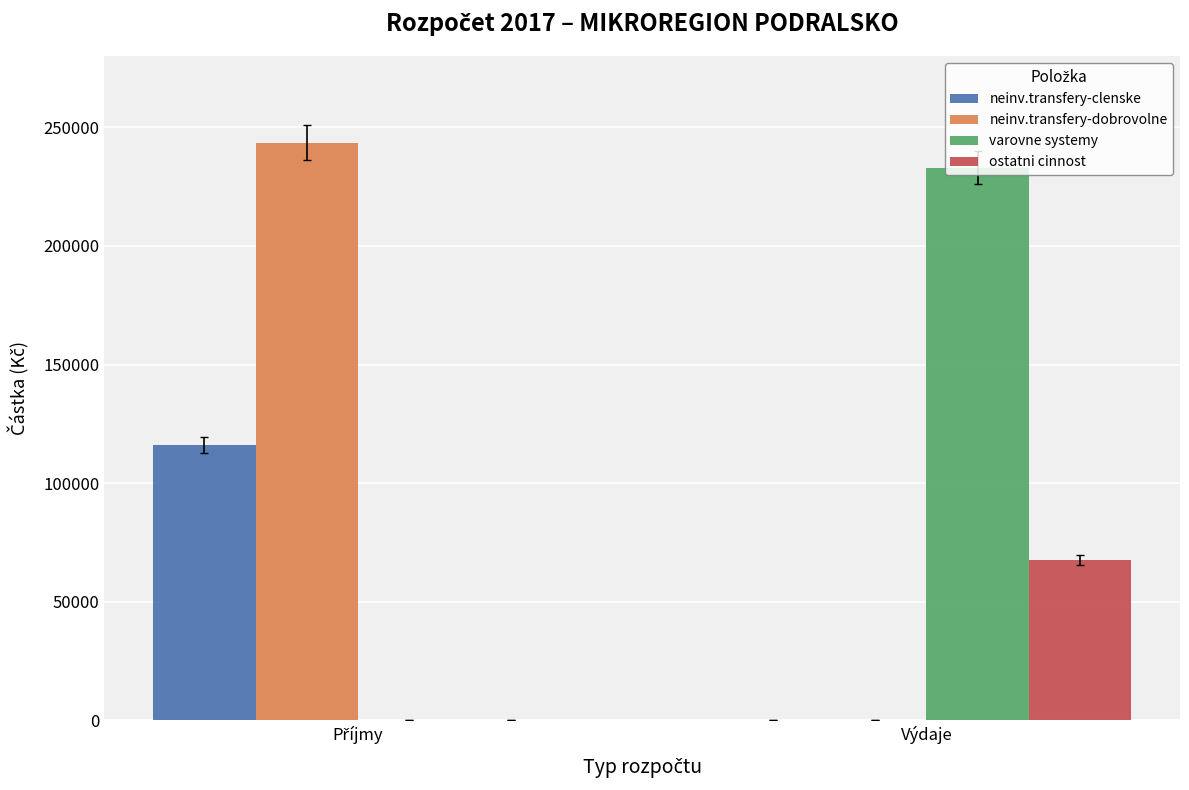

Reading right to left, what are all the values shown in this chart?

neinv.transfery-clenske: 0	116000
neinv.transfery-dobrovolne: 0	243500
varovne systemy: 233000	0
ostatni cinnost: 67500	0